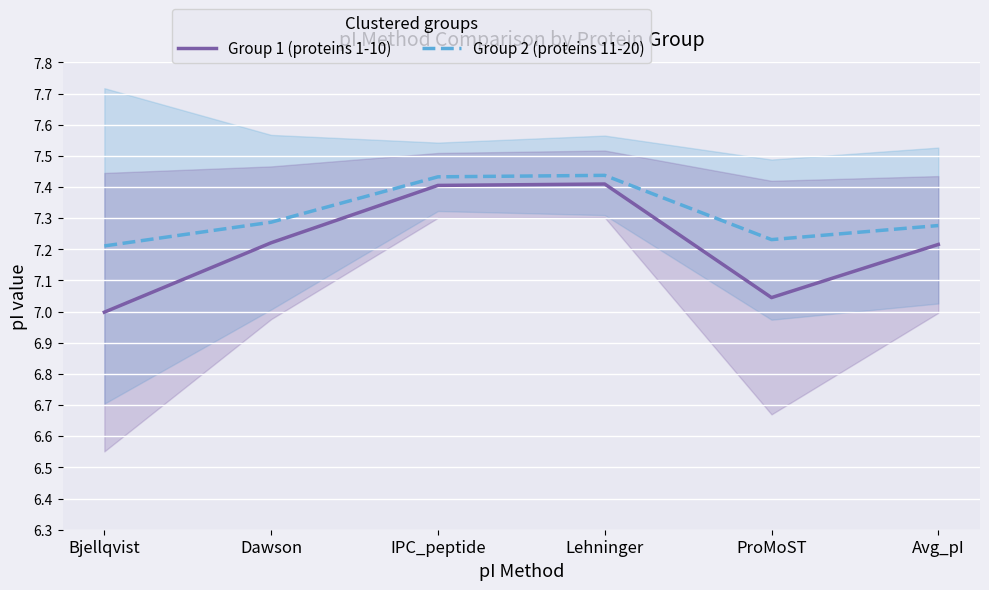

List the series in order of their overall mean, lowest first.

Group 1 (proteins 1-10), Group 2 (proteins 11-20)